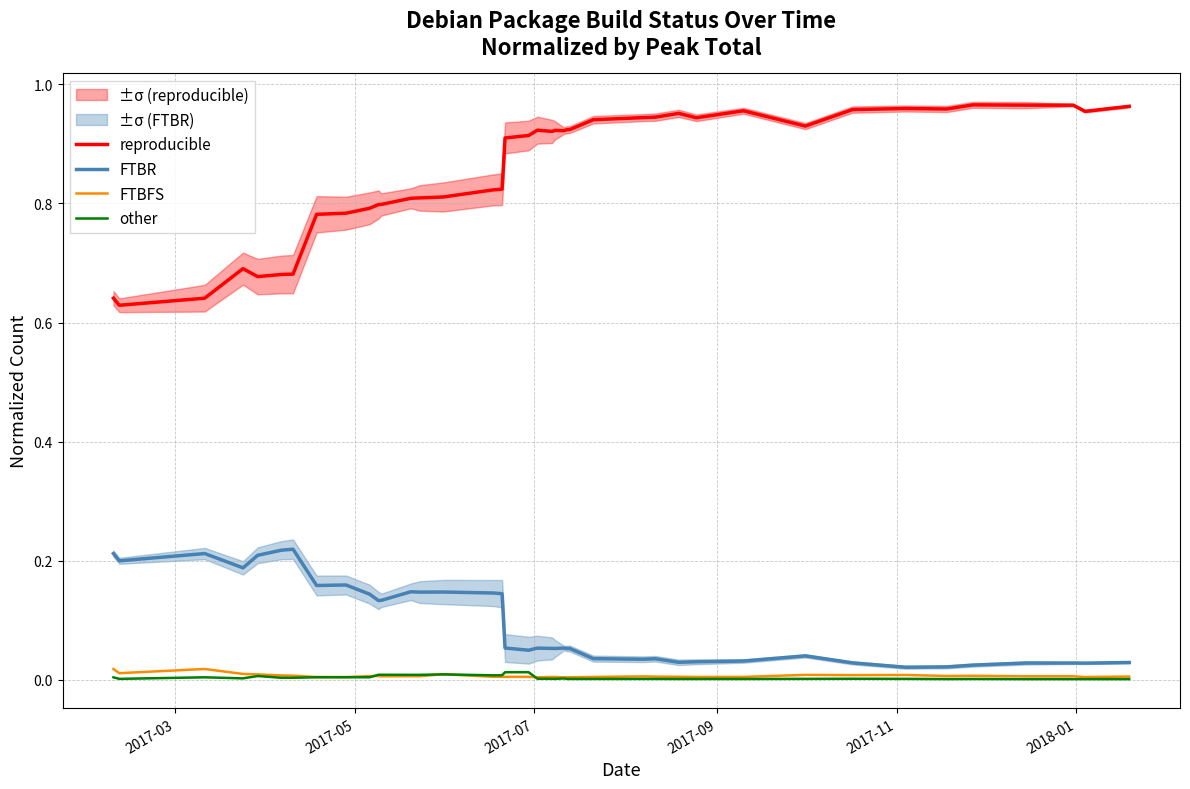

True or false: reproducible and FTBR intersect in this chart.

False